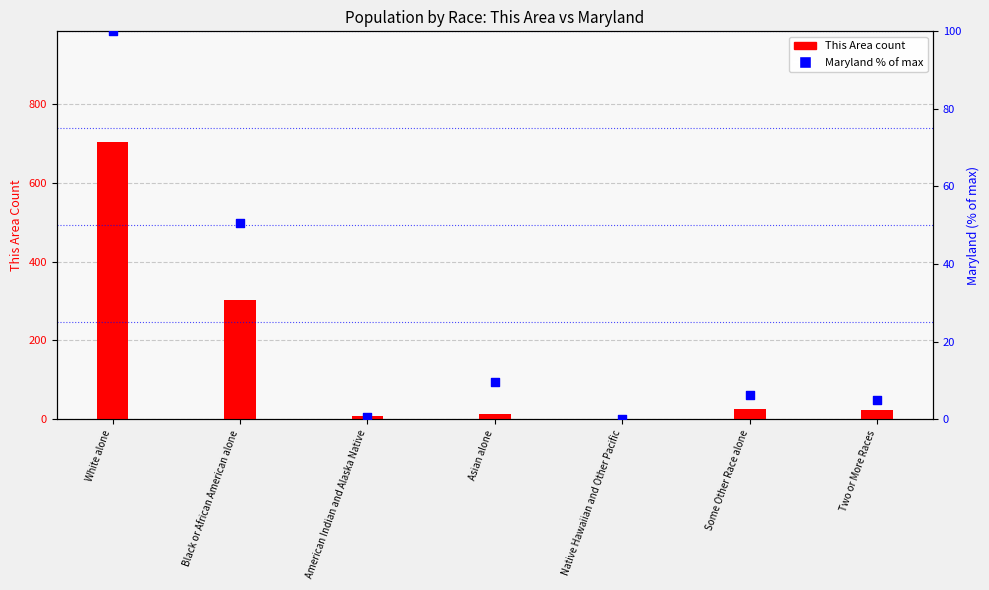

What is the total value across all series at Asian alone?

23.5